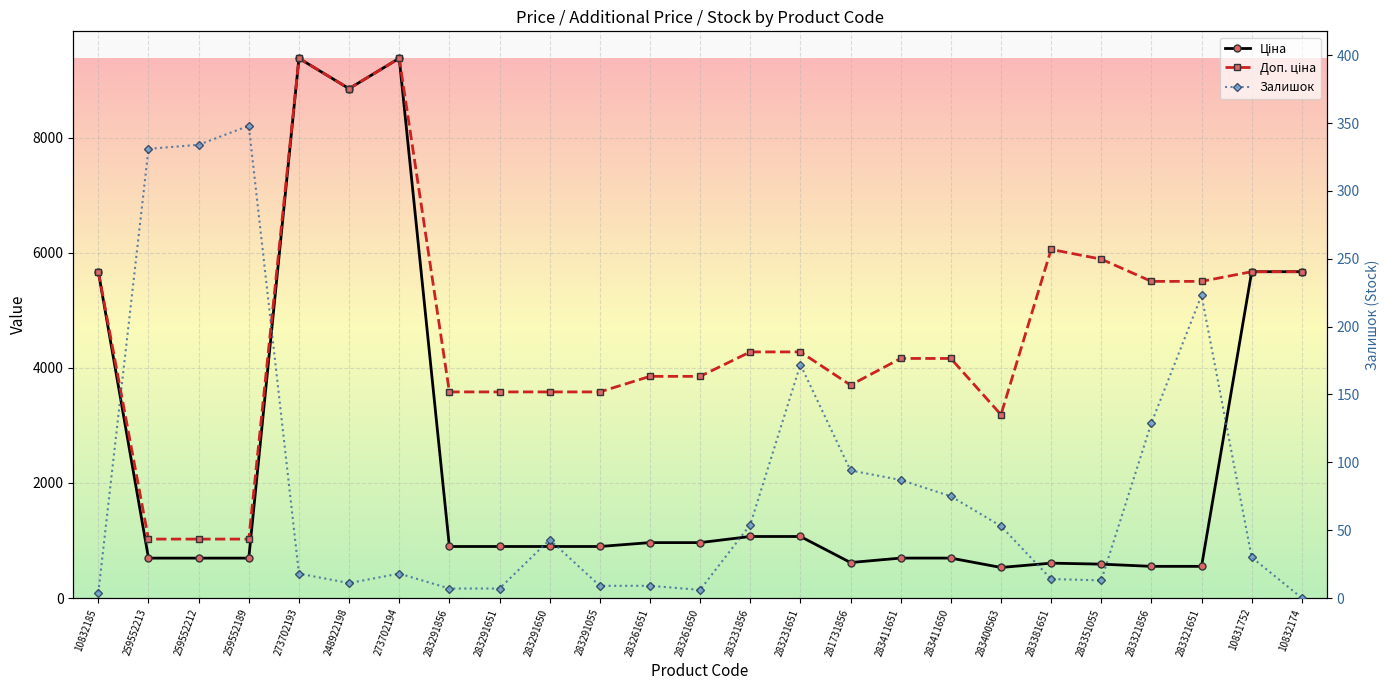

Where is the first local minimum for Залишок?

248922198